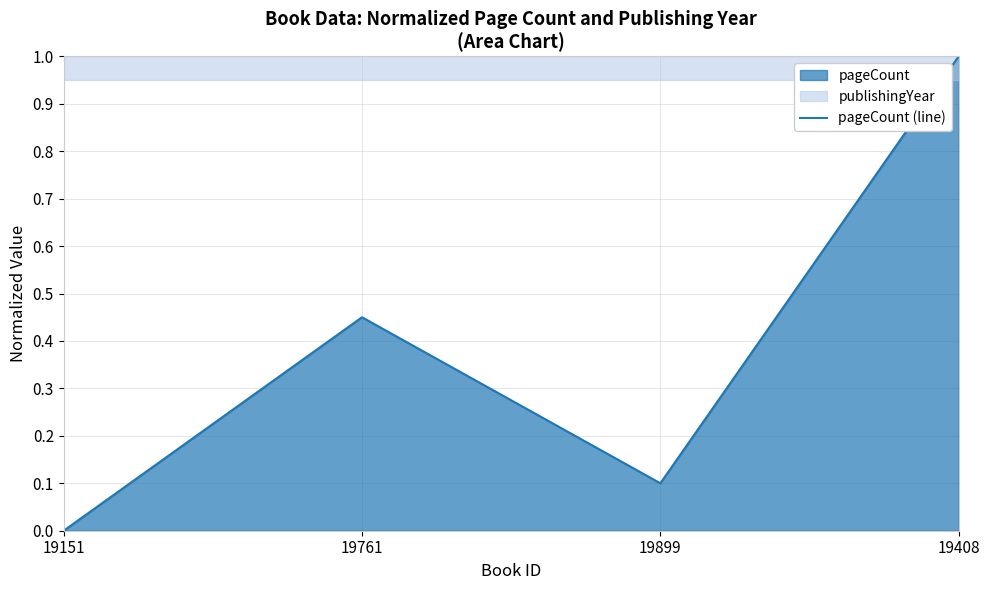

What position from the right is 19761?

3